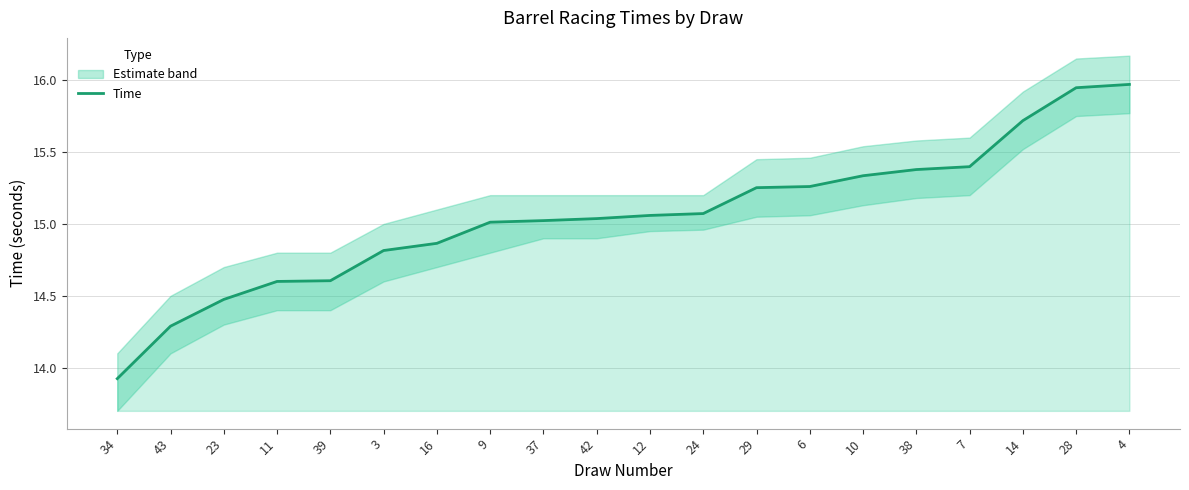

Count the number of categories in the chart.

20